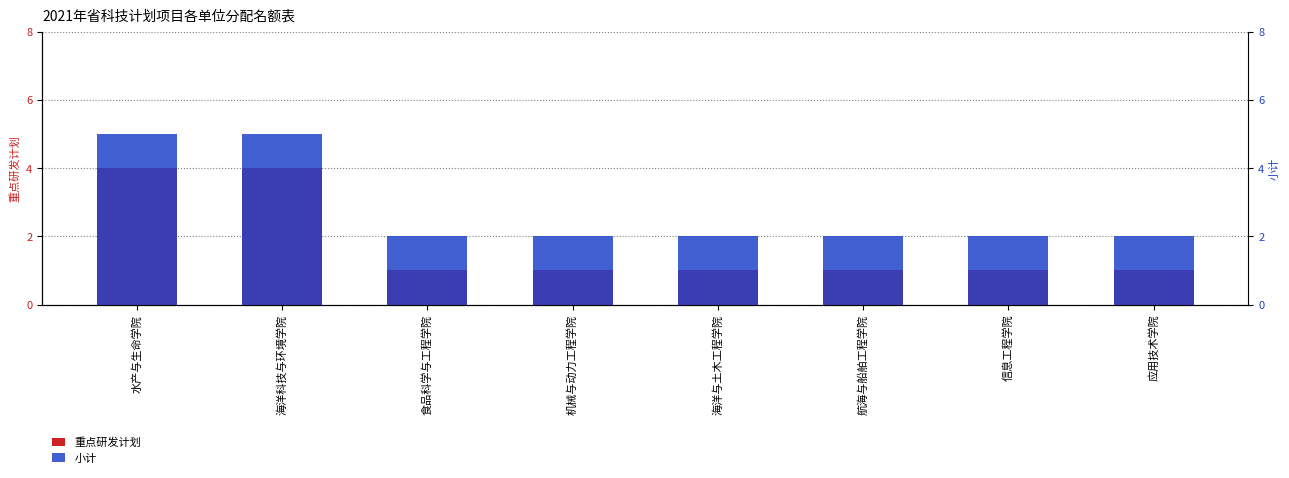

True or false: 小计 has a value of 2 at 航海与船舶工程学院.

True